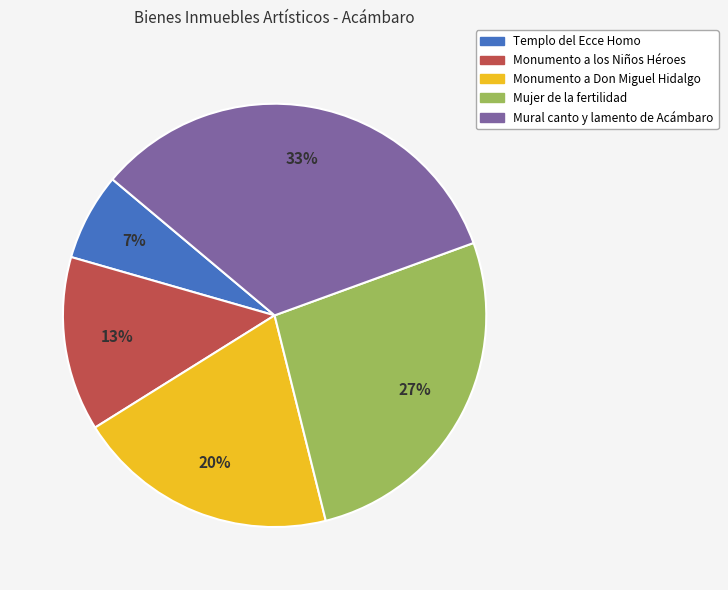

Is it true that Monumento a los Niños Héroes is 13% of the pie?

True